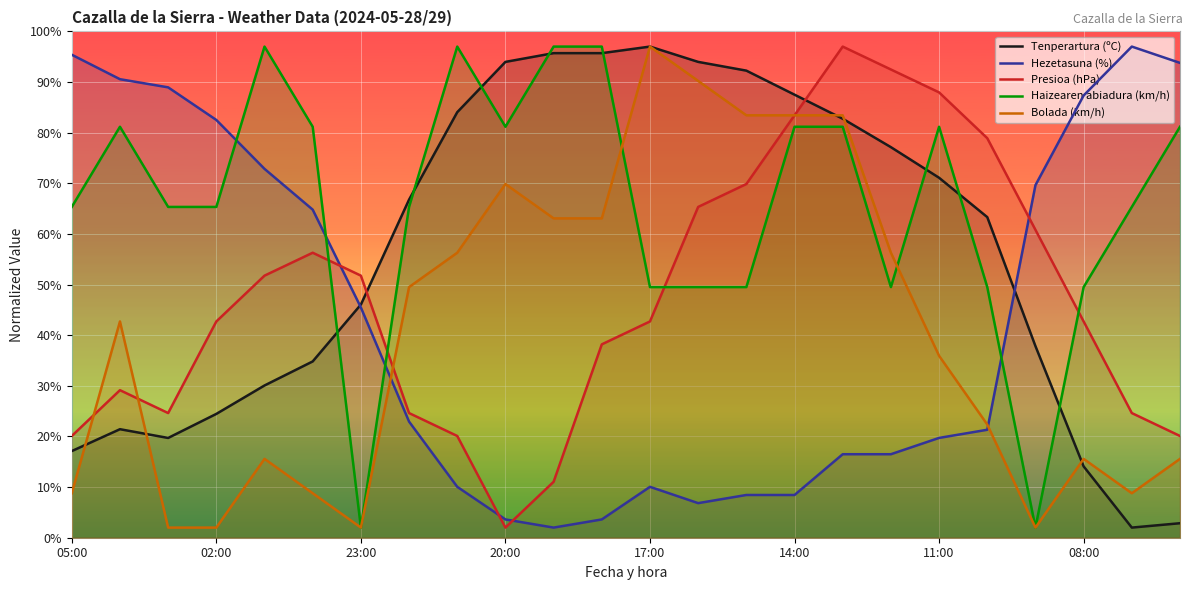

Which series changed the most between 11 and 23?

Tenperartura (ºC)